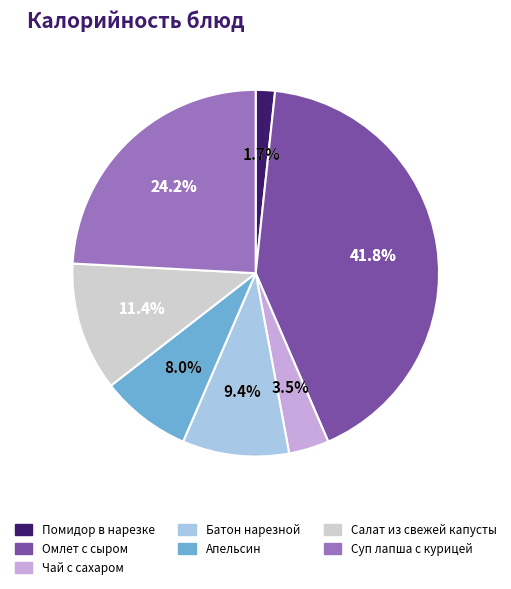

Rank the categories by value from lowest to highest.

Помидор в нарезке, Чай с сахаром, Апельсин, Батон нарезной, Салат из свежей капусты, Суп лапша с курицей, Омлет с сыром